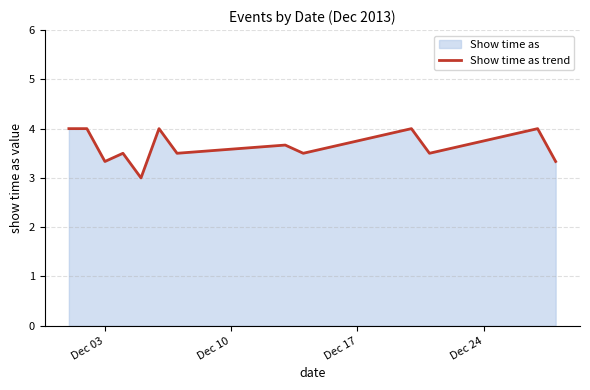

What is the smallest value displayed?

3.0